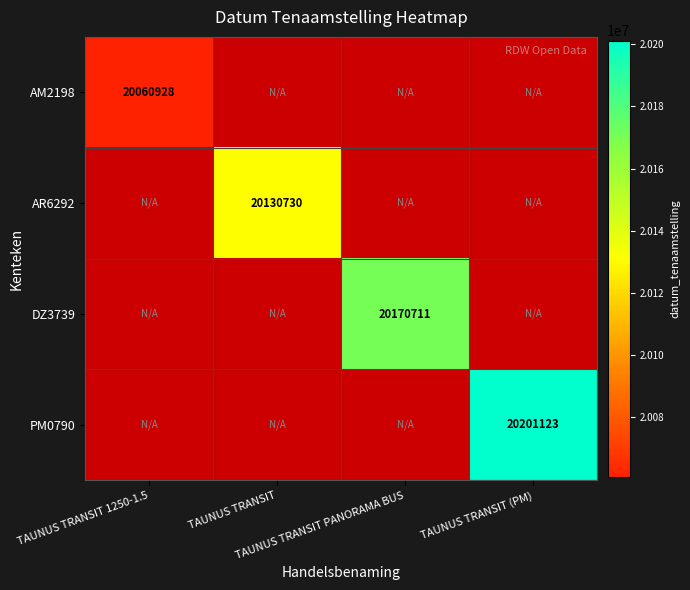

At which label does AM2198 reach its minimum?

TAUNUS TRANSIT 1250-1.5